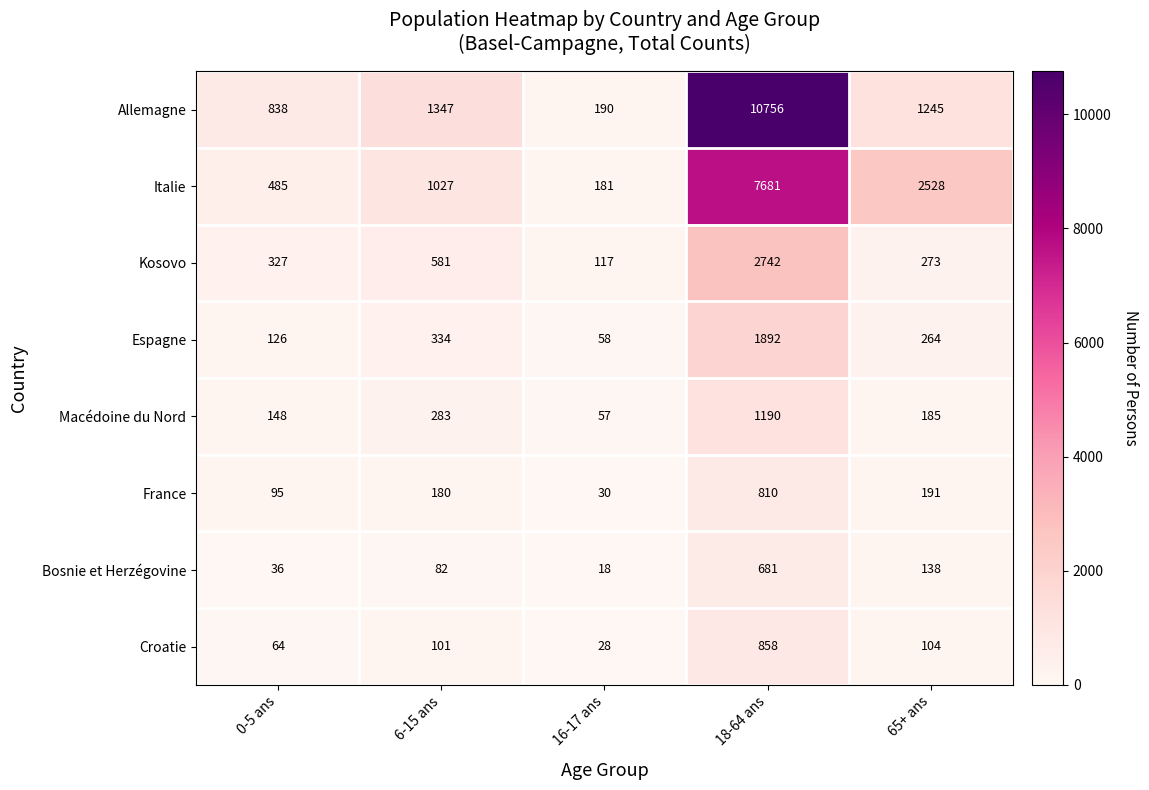

At how many categories does at least one series exceed 5102?

1